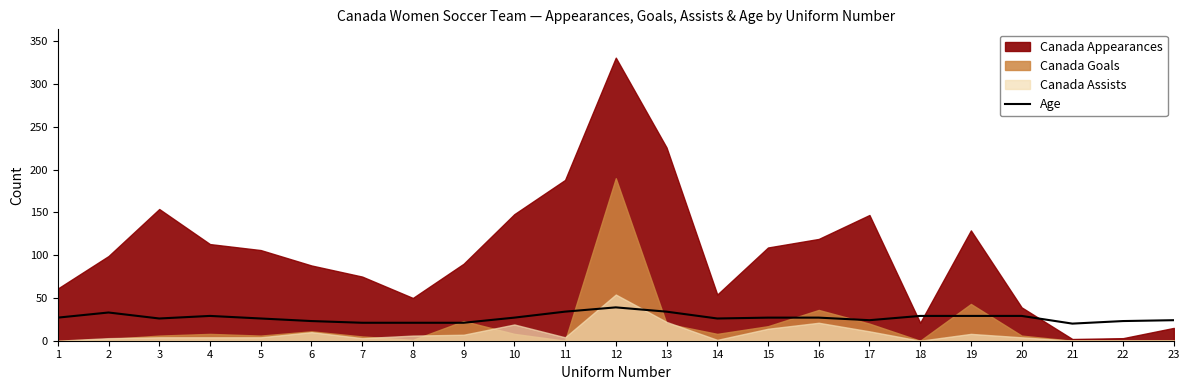

How many lines are shown in the chart?

1